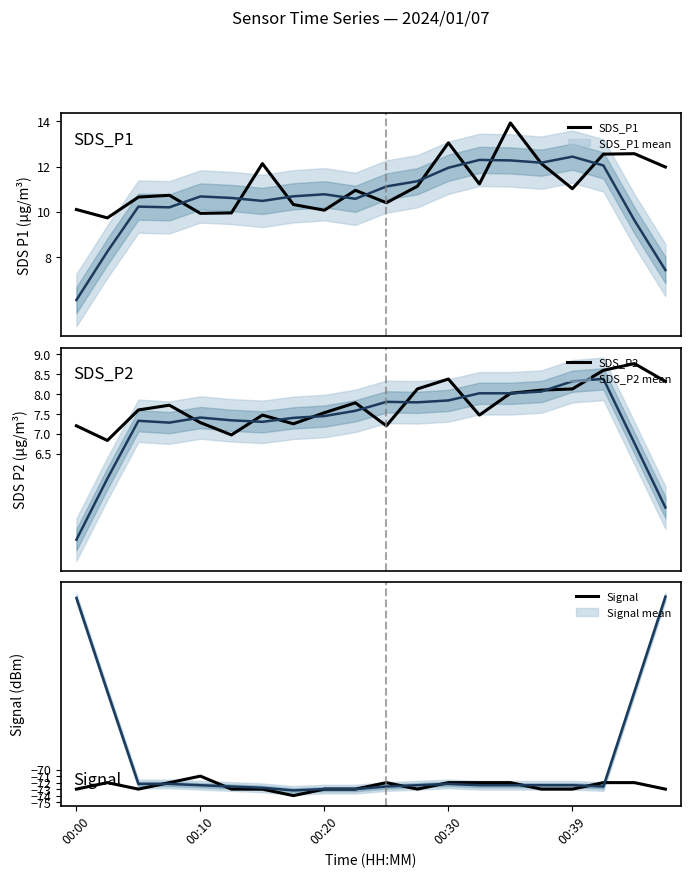

Reading left to right, transcribe all the data shown in this chart.

SDS_P1: 10.1	9.7	10.7	10.7	9.9	9.9	12.1	10.3	10.1	10.9	10.4	11.1	13.1	11.2	13.9	12.1	11.0	12.6	12.6	12.0
SDS_P1 mean: 6.1	8.2	10.2	10.2	10.7	10.6	10.5	10.7	10.8	10.6	11.1	11.4	11.9	12.3	12.3	12.2	12.4	12.1	9.6	7.4
SDS_P2: 7.2	6.8	7.6	7.7	7.3	7.0	7.5	7.2	7.5	7.8	7.2	8.1	8.4	7.5	8.0	8.1	8.1	8.6	8.8	8.3
SDS_P2 mean: 4.3	5.9	7.3	7.3	7.4	7.3	7.3	7.4	7.4	7.6	7.8	7.8	7.8	8.0	8.0	8.1	8.3	8.4	6.8	5.1
Signal: -73.0	-72.0	-73.0	-72.0	-71.0	-73.0	-73.0	-74.0	-73.0	-73.0	-72.0	-73.0	-72.0	-72.0	-72.0	-73.0	-73.0	-72.0	-72.0	-73.0
Signal mean: -43.6	-58.0	-72.2	-72.2	-72.4	-72.6	-72.8	-73.2	-73.0	-73.0	-72.6	-72.4	-72.2	-72.4	-72.4	-72.4	-72.4	-72.6	-58.0	-43.4